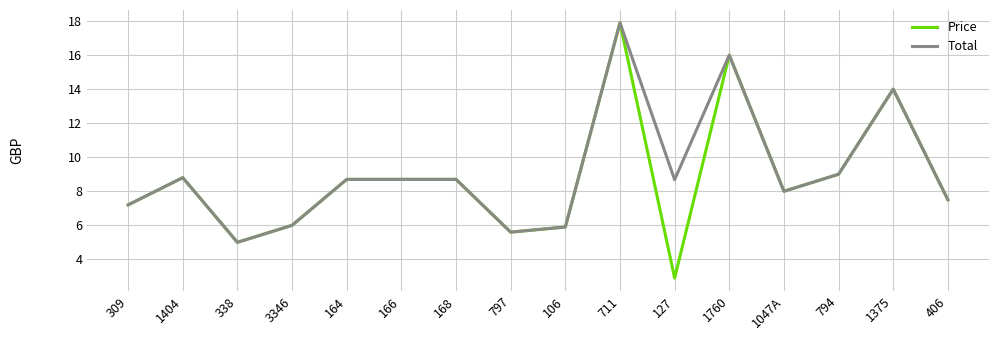

Which series has the largest range (max minus min)?

Price